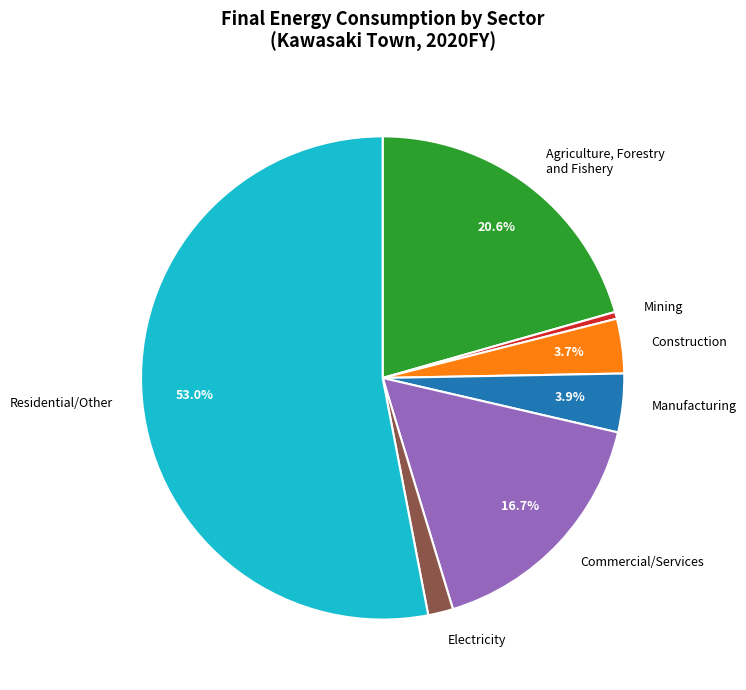

Which has a higher value, Electricity or Agriculture, Forestry and Fishery?

Agriculture, Forestry and Fishery